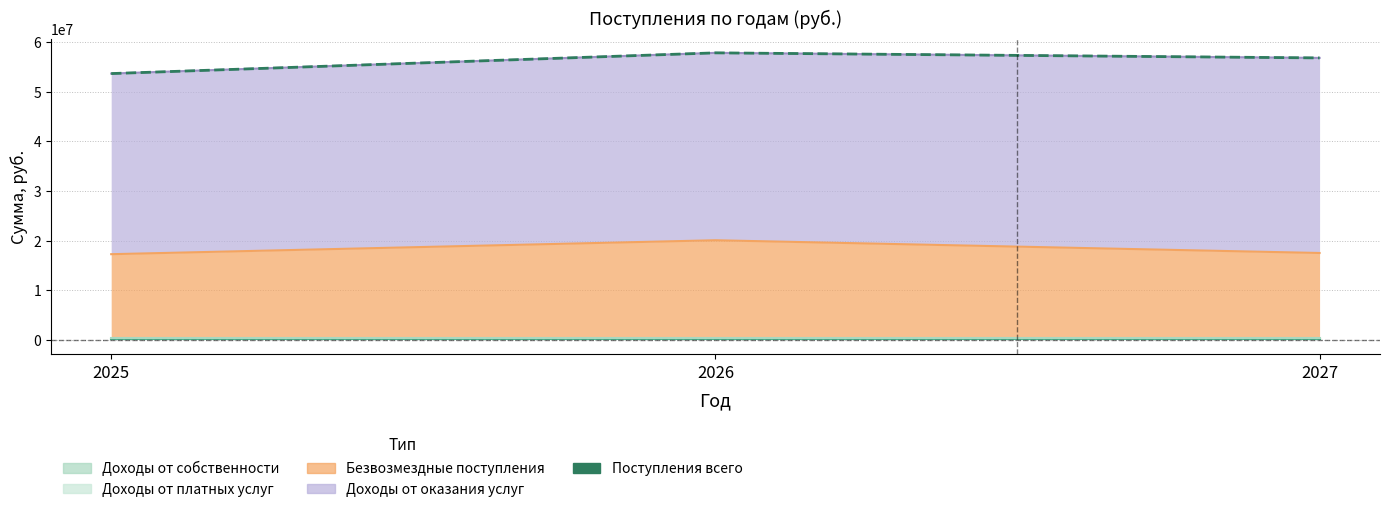

Count the number of categories in the chart.

3